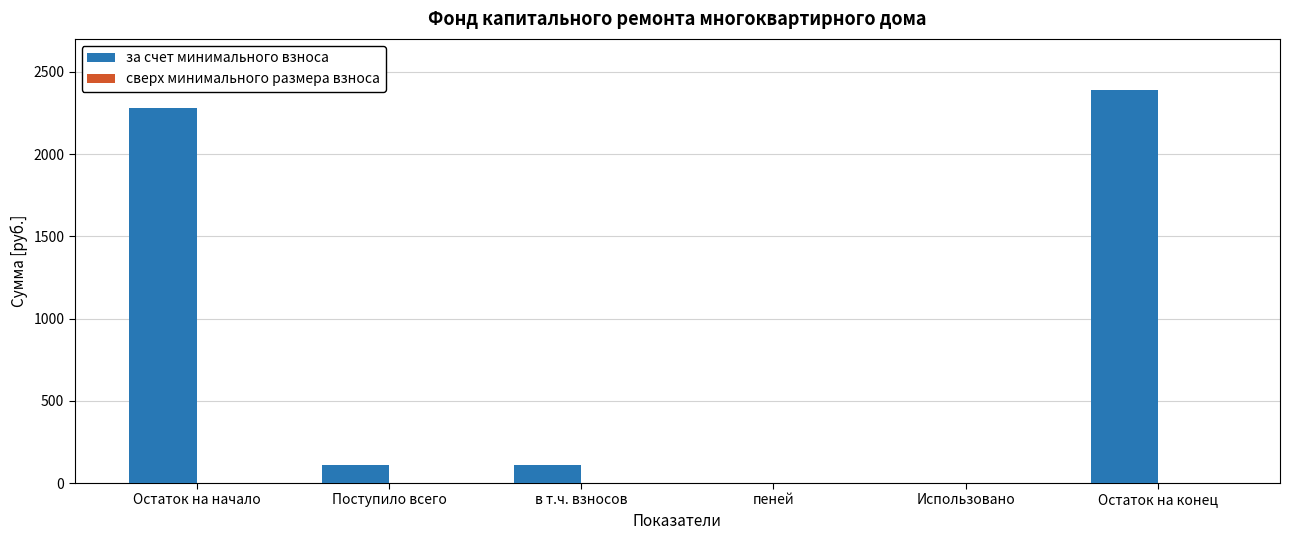

What is the maximum value shown in the chart?

2391.1